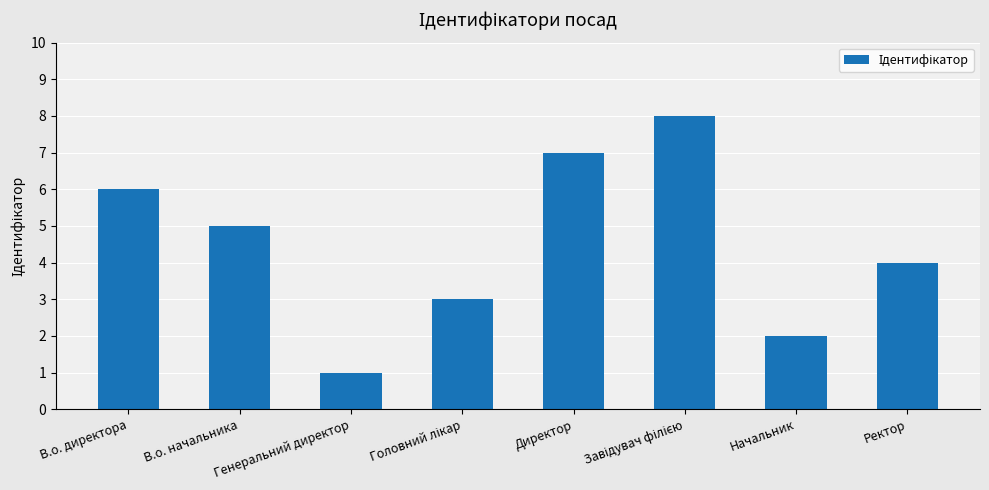

The value at Начальник is 3. True or false?

False